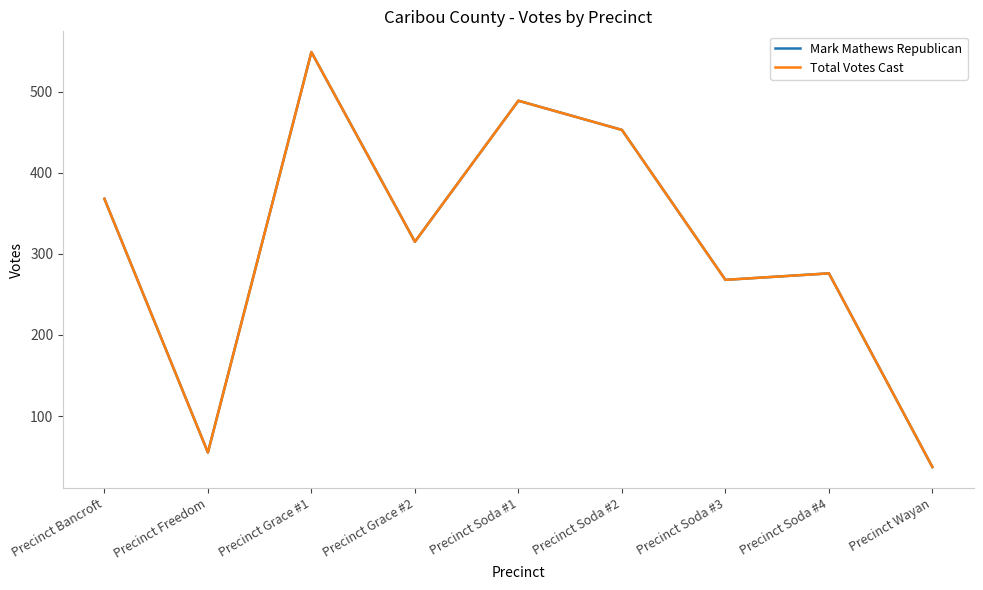

Is it true that Total Votes Cast equals 83 at Precinct Freedom?

False